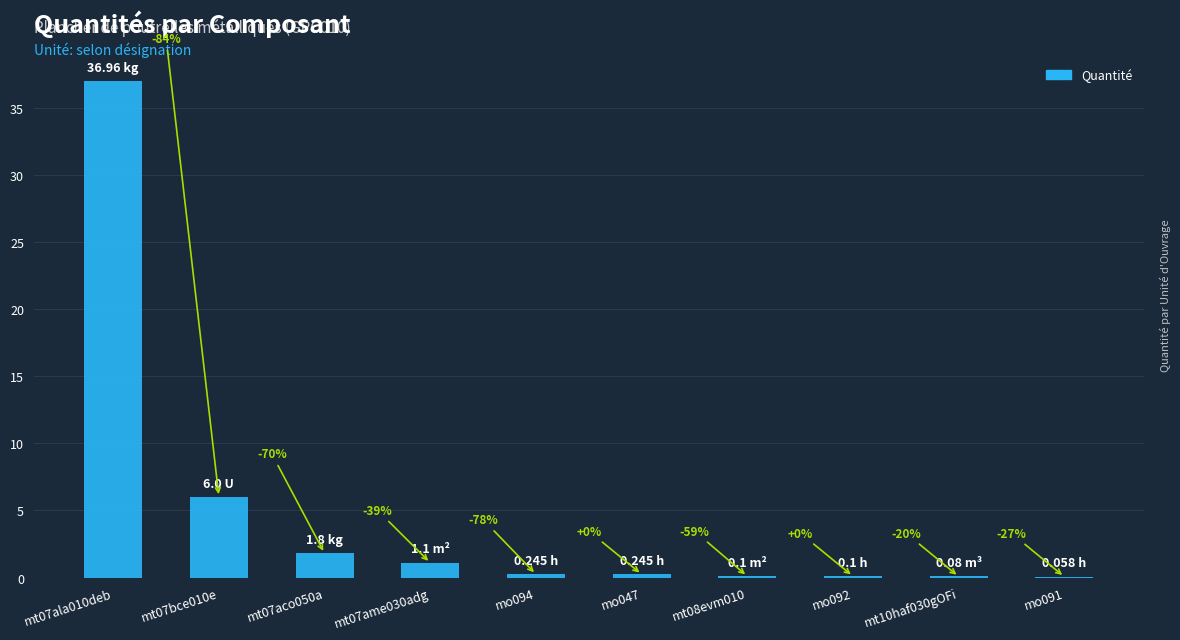

Are the bars horizontal?

No